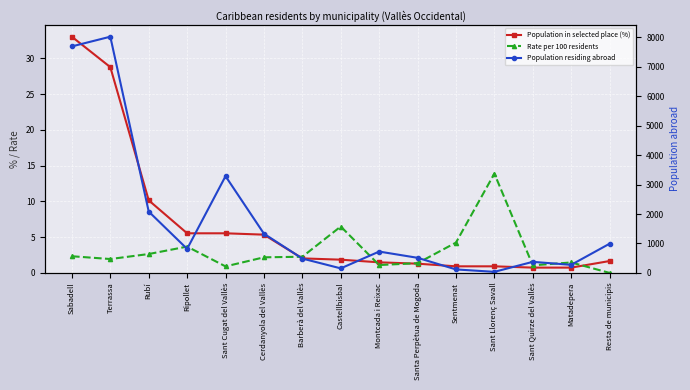

What is the sum of the Population residing abroad values at Rubí and Ripollet?

2900.0